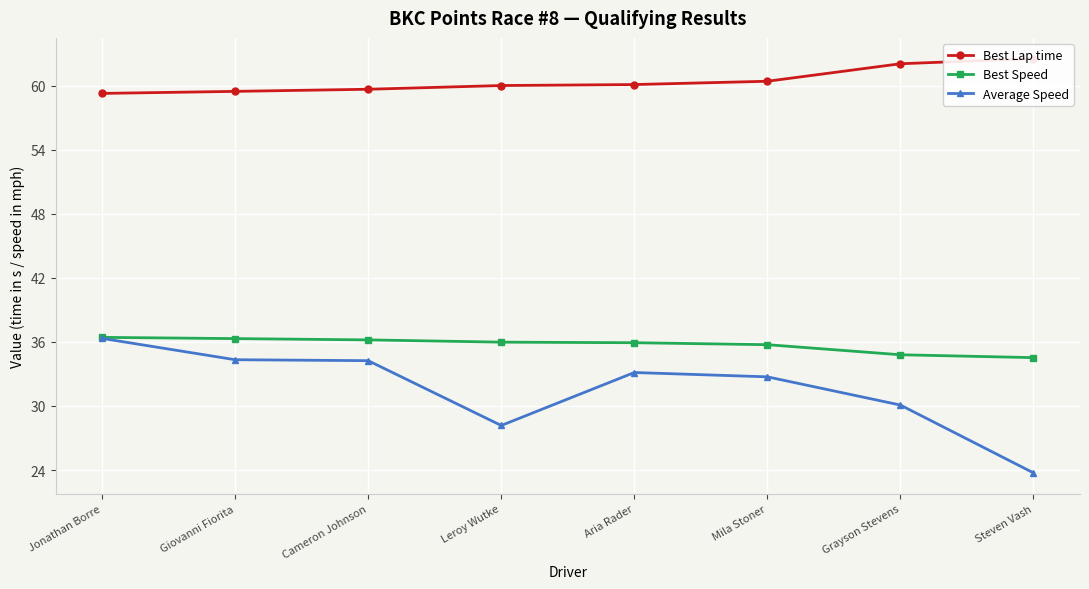

What is the label of the 4th point from the right?

Aria Rader